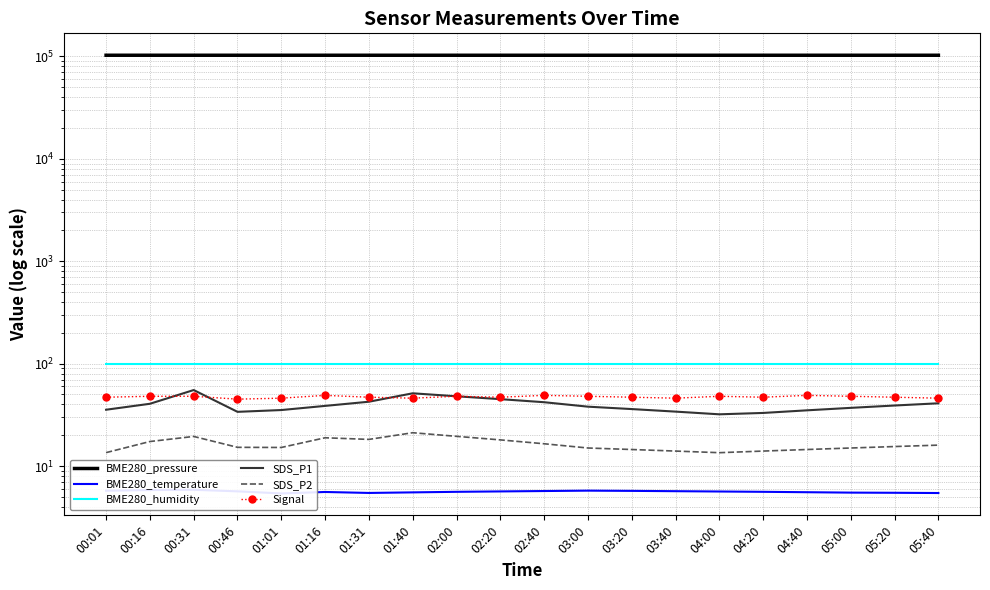

What is the total value across all series at 03:00?

102961.8